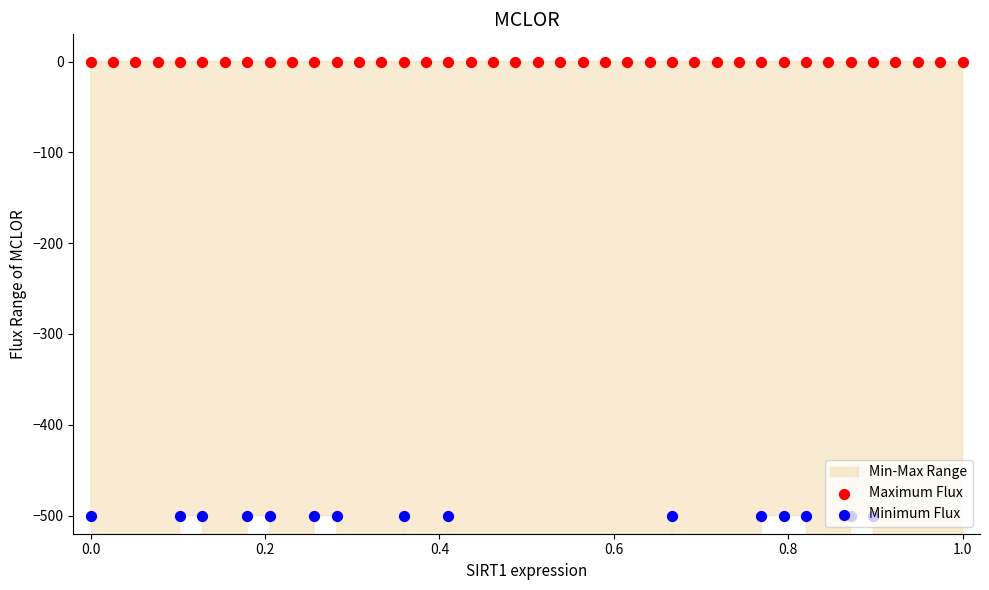

Is the value of Minimum Flux at 23 greater than the value of Maximum Flux at 13?

No